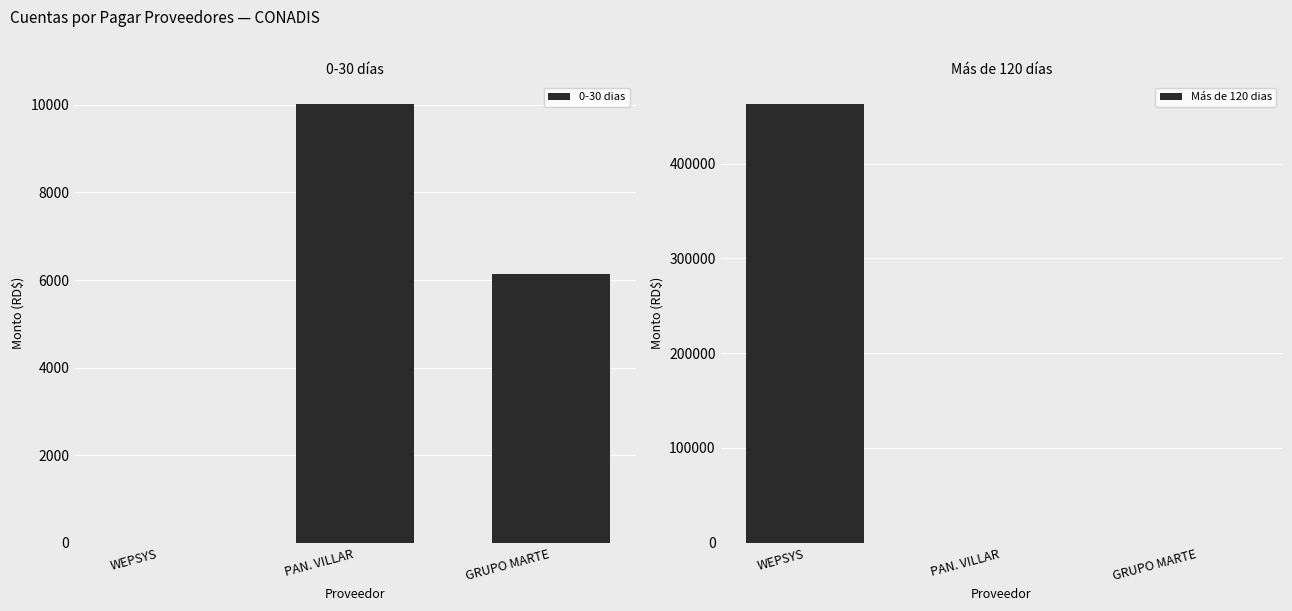

Is it true that Más de 120 dias equals 97880.7 at WEPSYS?

False